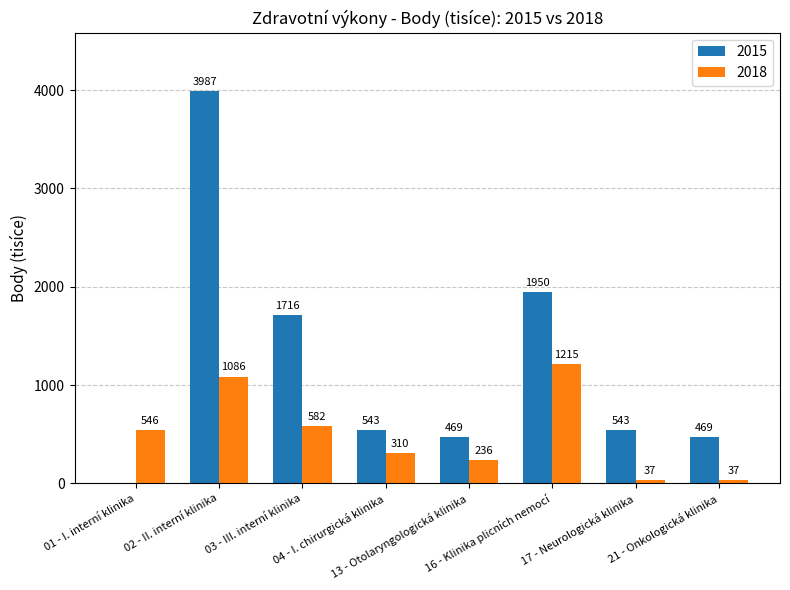

Which series has the widest spread of values?

2015